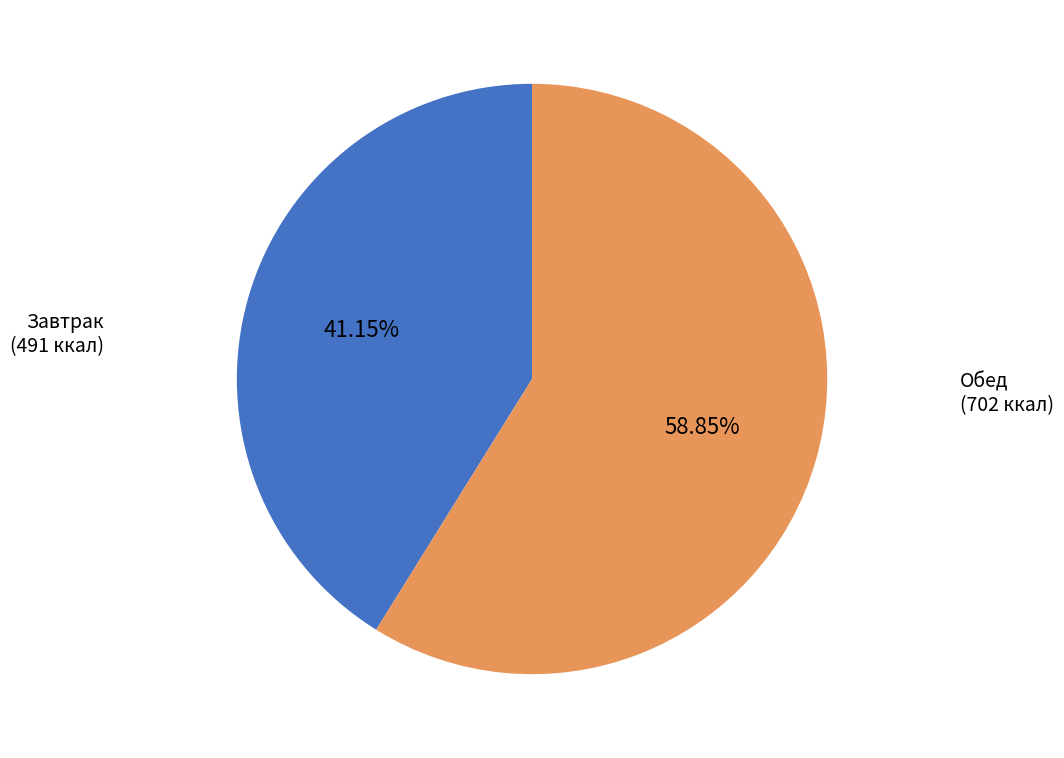

What is the largest slice in the pie chart?

Обед